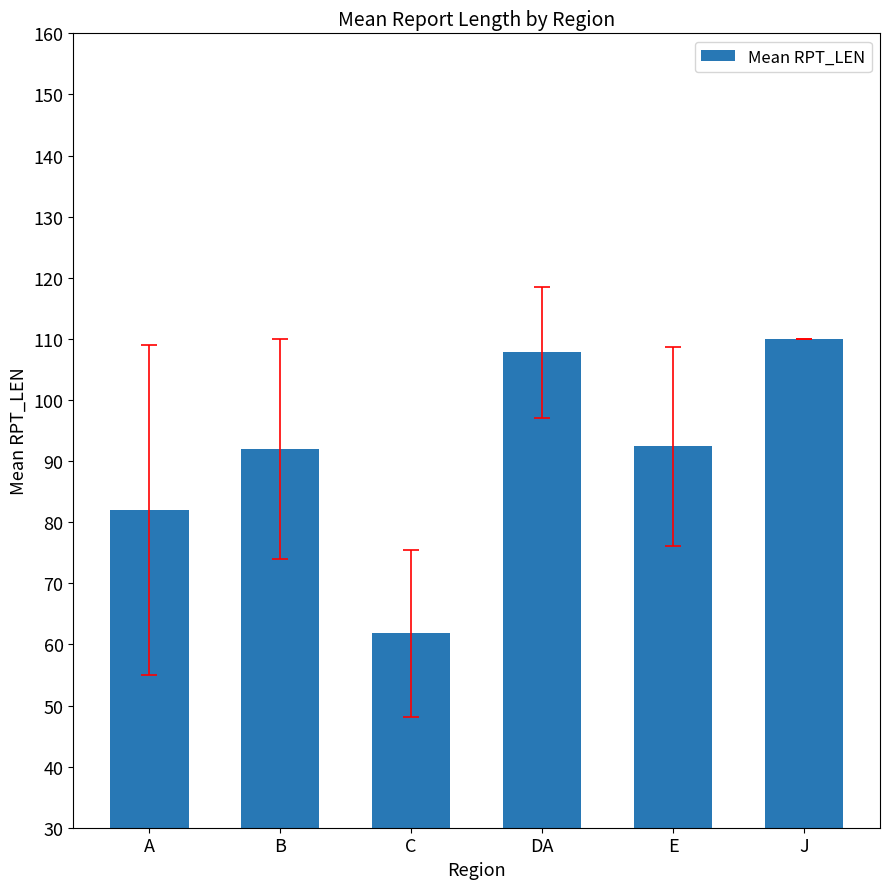

What is the sum of all values?

546.0